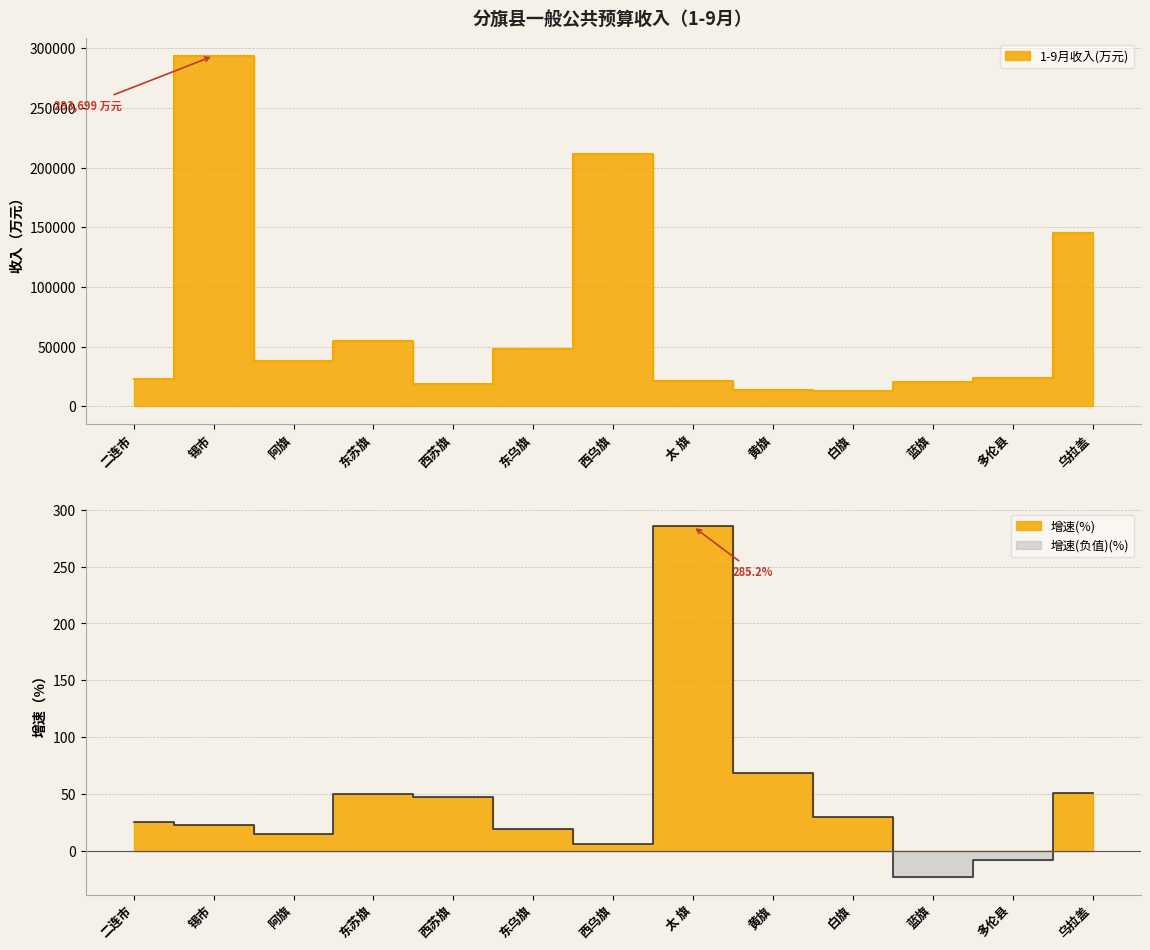

How many interior local peaks does the 增速(%) series have?

2